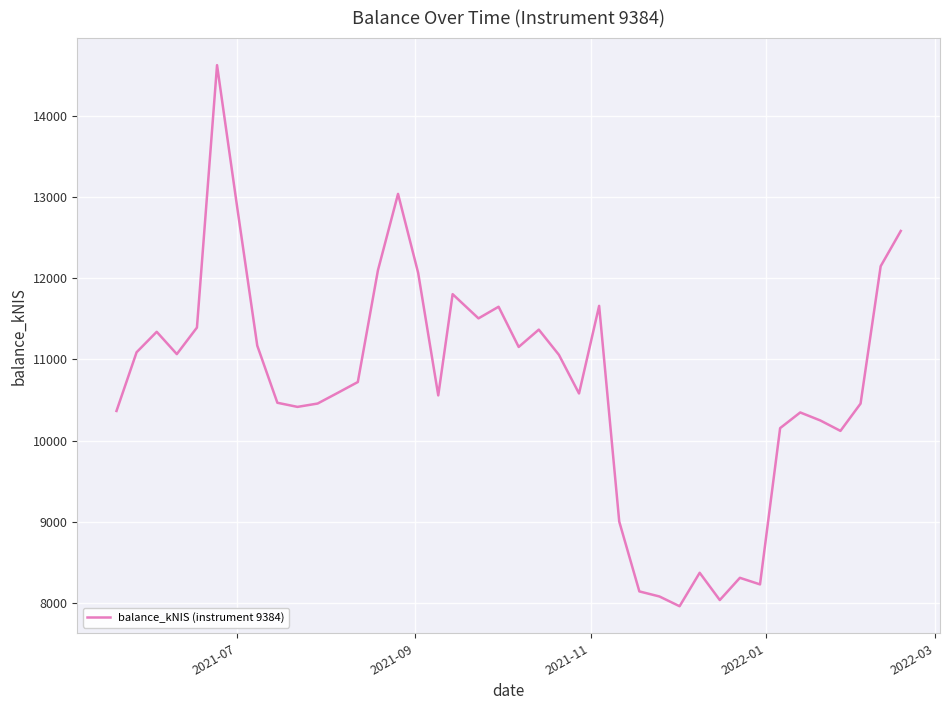

How many lines are shown in the chart?

1